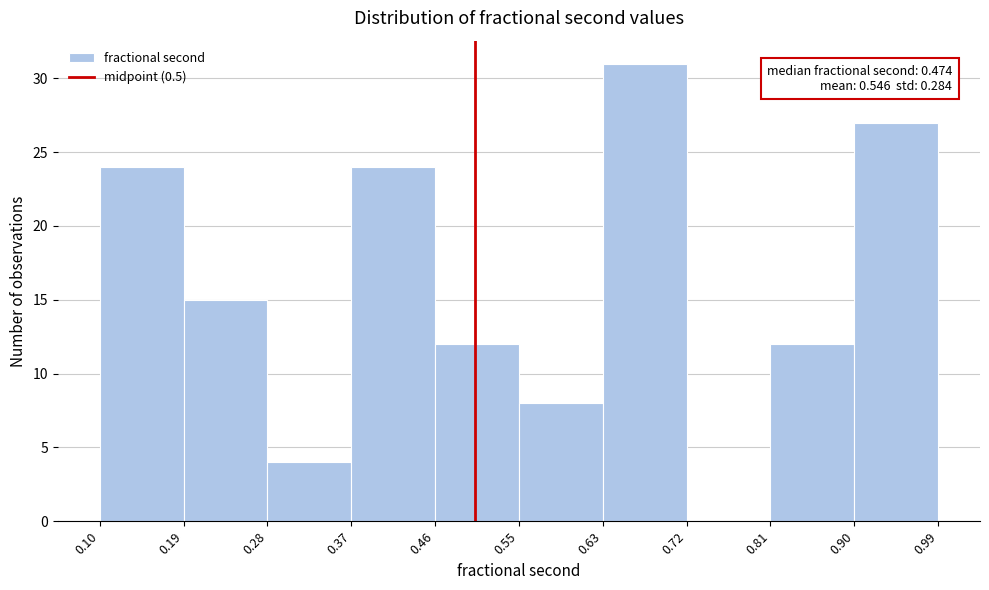

Which range on the x-axis has the tallest bar?

0.63 to 0.72